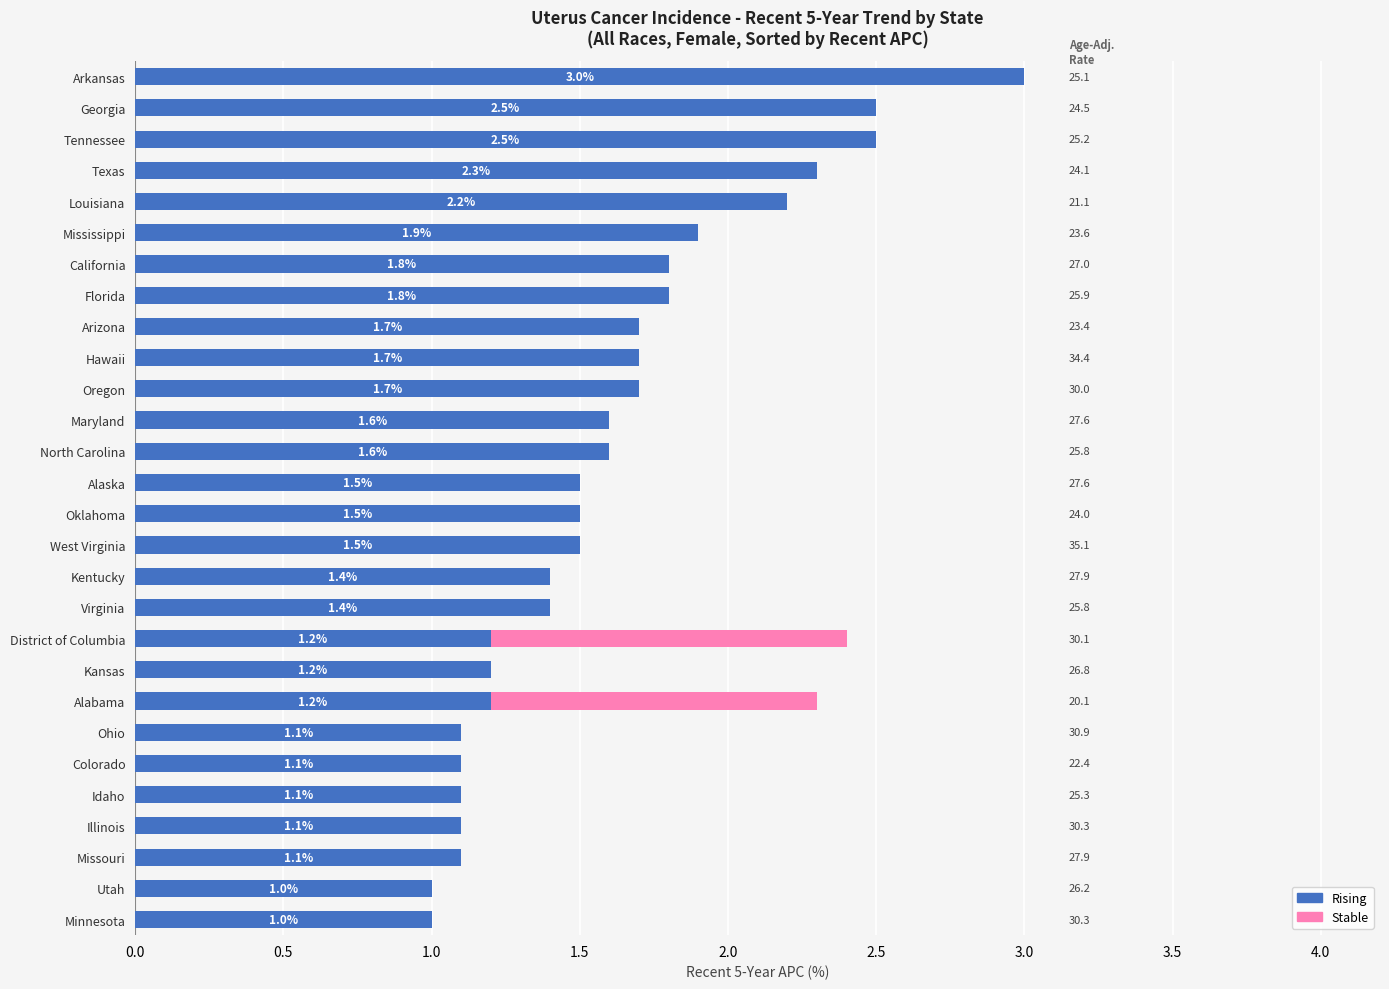

At which category is the sum across all series the highest?

Arkansas